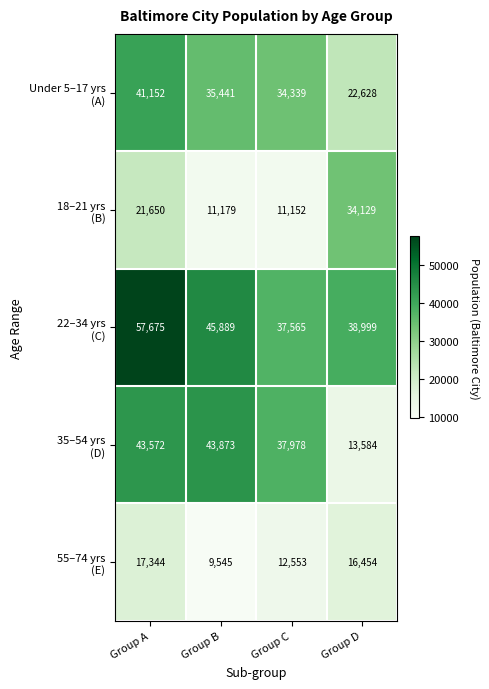

What is the greatest value displayed?

57675